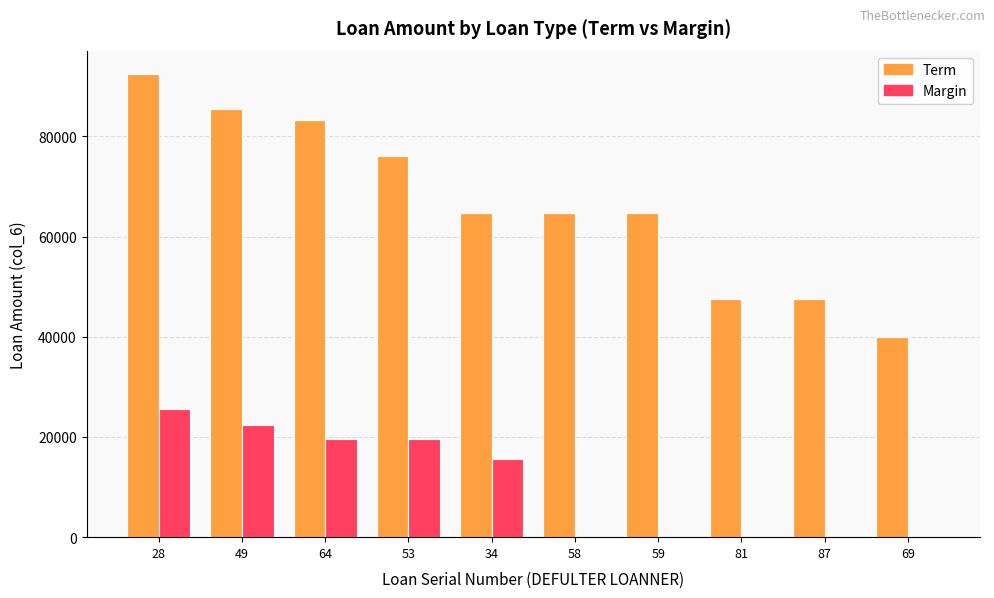

Count the number of data series in this chart.

2